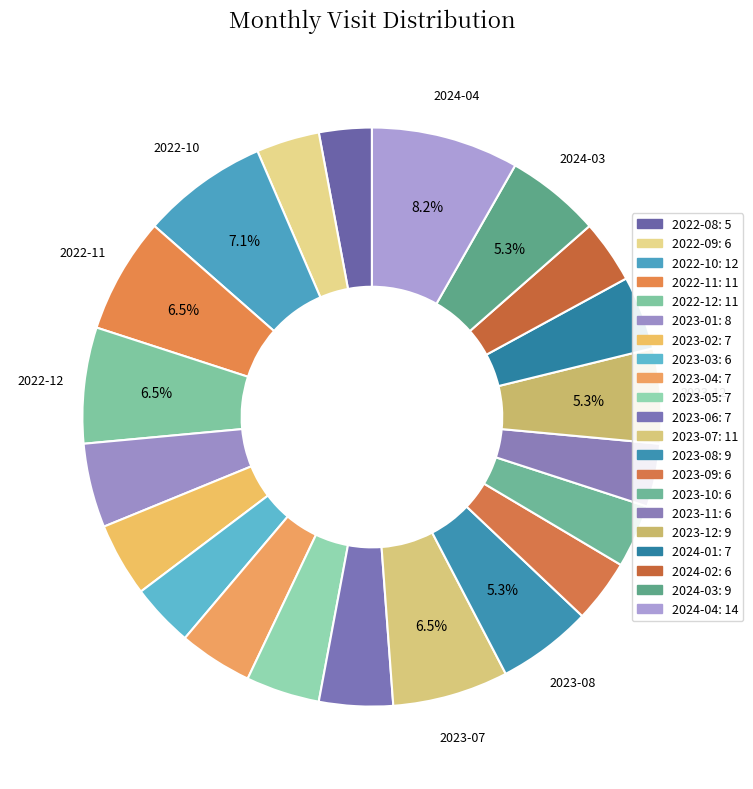

To the nearest percent, what is the average slice percentage?

5%